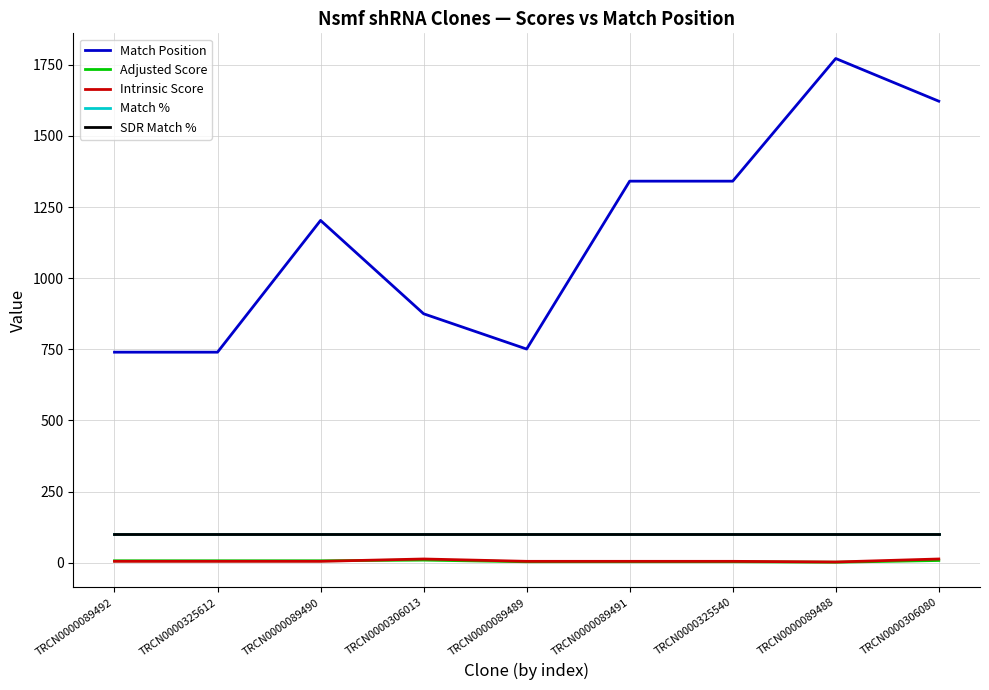

True or false: Adjusted Score and Match Position intersect in this chart.

False